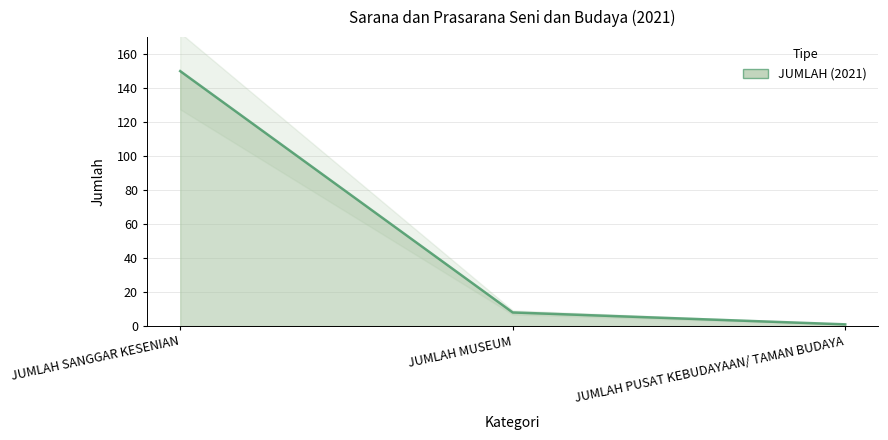

Rank the categories by value from highest to lowest.

JUMLAH SANGGAR KESENIAN, JUMLAH MUSEUM, JUMLAH PUSAT KEBUDAYAAN/ TAMAN BUDAYA